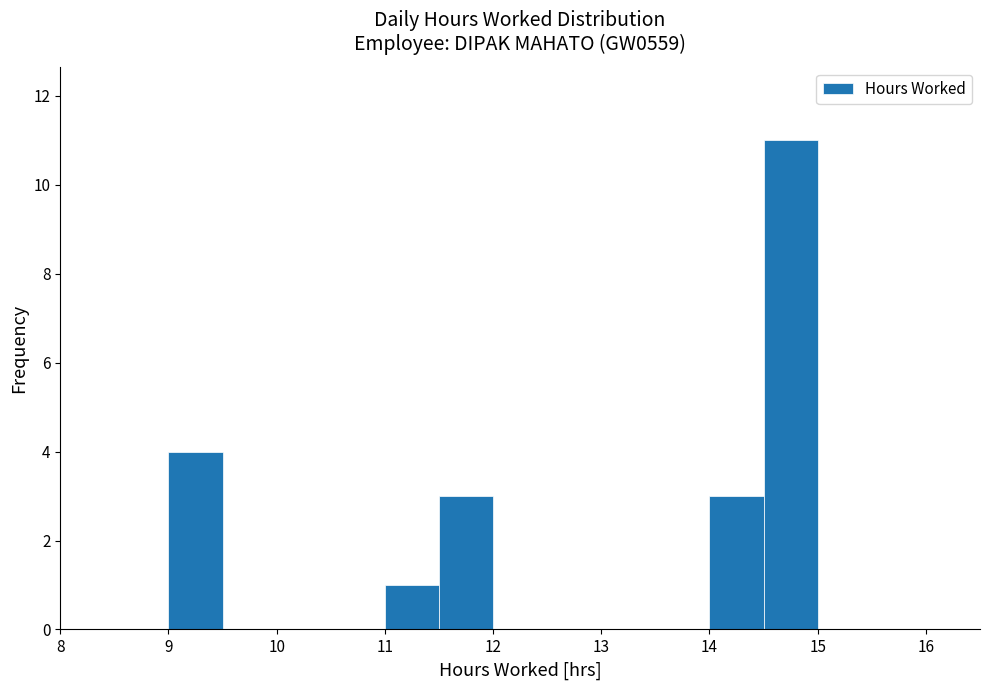

Reading left to right, list every bar in this chart as the range it spans on the x-axis followed by its height. The values are not printed on the chart, so give them approximately, as read against the axis.

8.0 to 8.5: 0
8.5 to 9.0: 0
9.0 to 9.5: 4
9.5 to 10.0: 0
10.0 to 10.5: 0
10.5 to 11.0: 0
11.0 to 11.5: 1
11.5 to 12.0: 3
12.0 to 12.5: 0
12.5 to 13.0: 0
13.0 to 13.5: 0
13.5 to 14.0: 0
14.0 to 14.5: 3
14.5 to 15.0: 11
15.0 to 15.5: 0
15.5 to 16.0: 0
16.0 to 16.5: 0